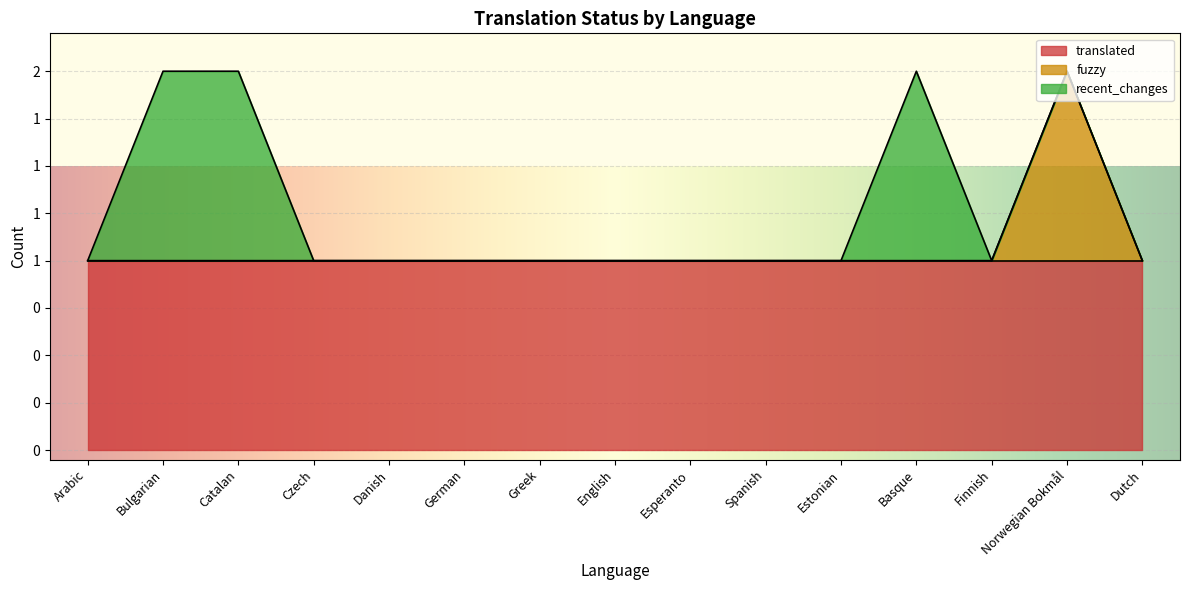

Is the value of recent_changes at Estonian greater than the value of translated at English?

No